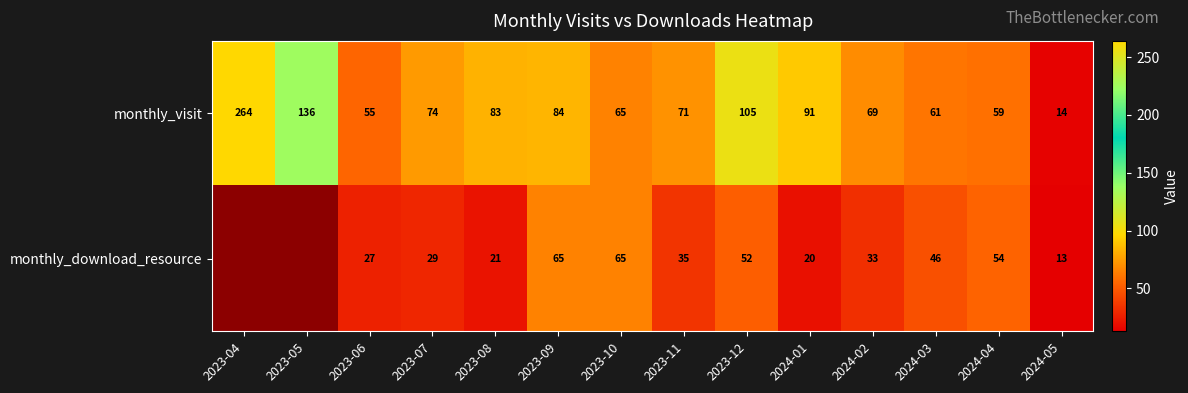

List the labels in order of monthly_visit value, largest first.

2023-04, 2023-05, 2023-12, 2024-01, 2023-09, 2023-08, 2023-07, 2023-11, 2024-02, 2023-10, 2024-03, 2024-04, 2023-06, 2024-05